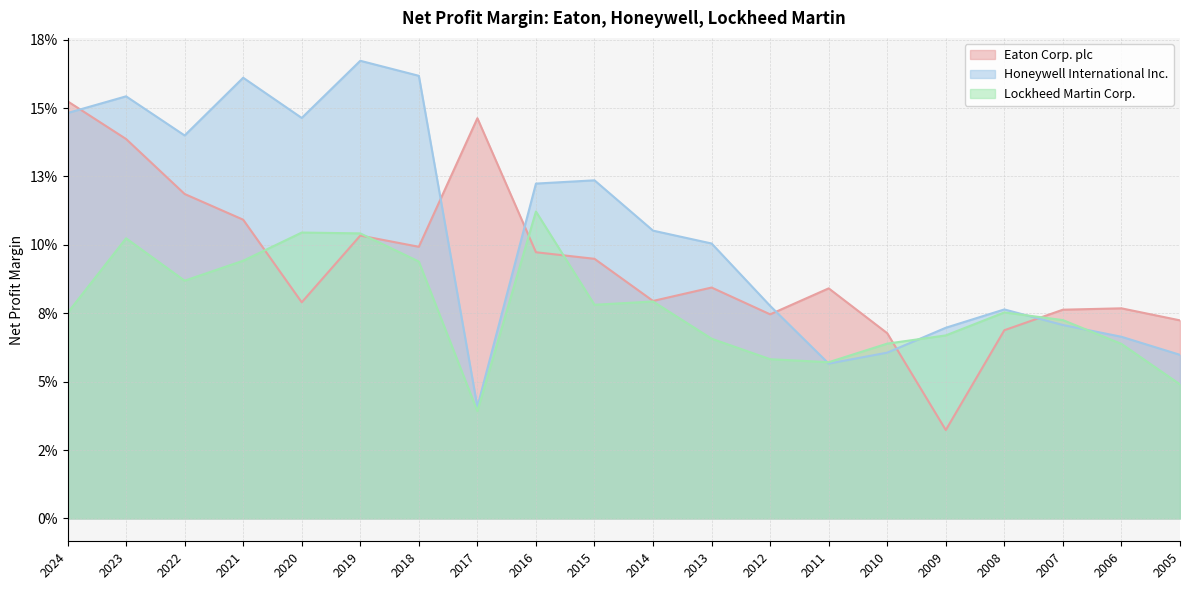

What are all the series names shown in the legend?

Eaton Corp. plc, Honeywell International Inc., Lockheed Martin Corp.